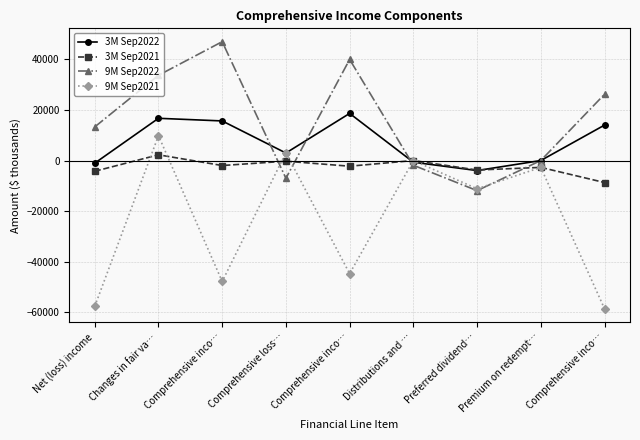

Rank the series by their average value, from highest to lowest.

9M Sep2022, 3M Sep2022, 3M Sep2021, 9M Sep2021